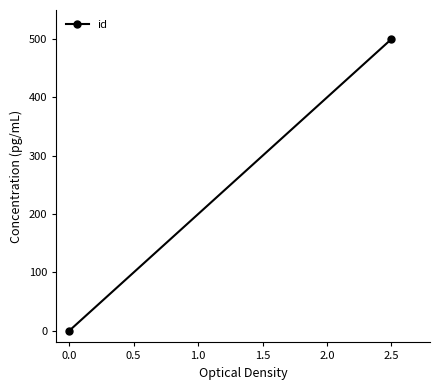

How many lines are shown in the chart?

1